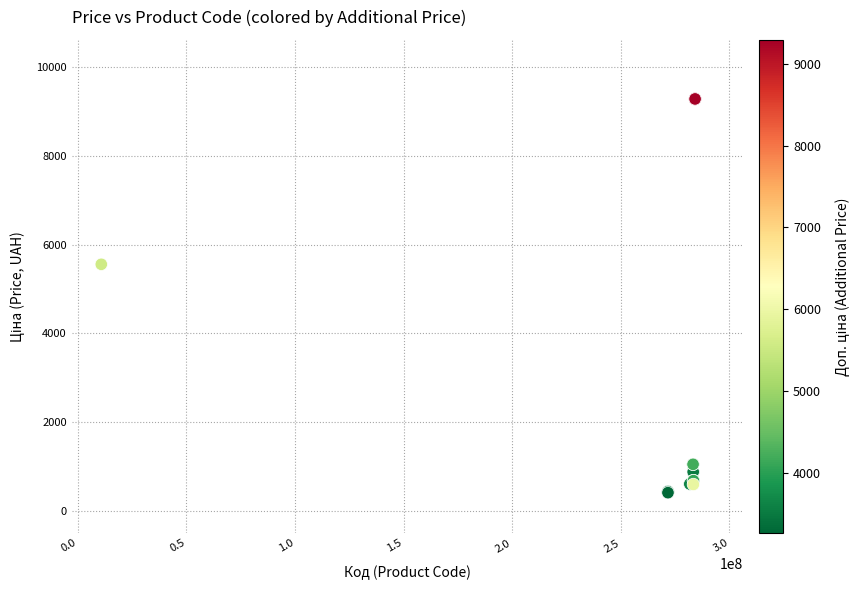

What Y value in the scatter plot is closest to 4849?

5560.3